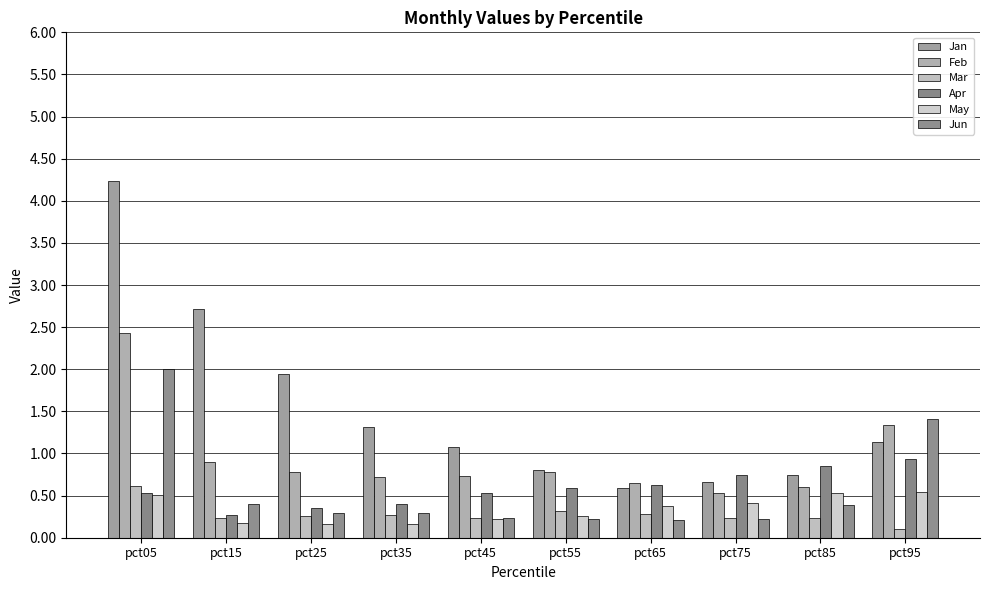

Which series changed the most between pct35 and pct75?

Jan